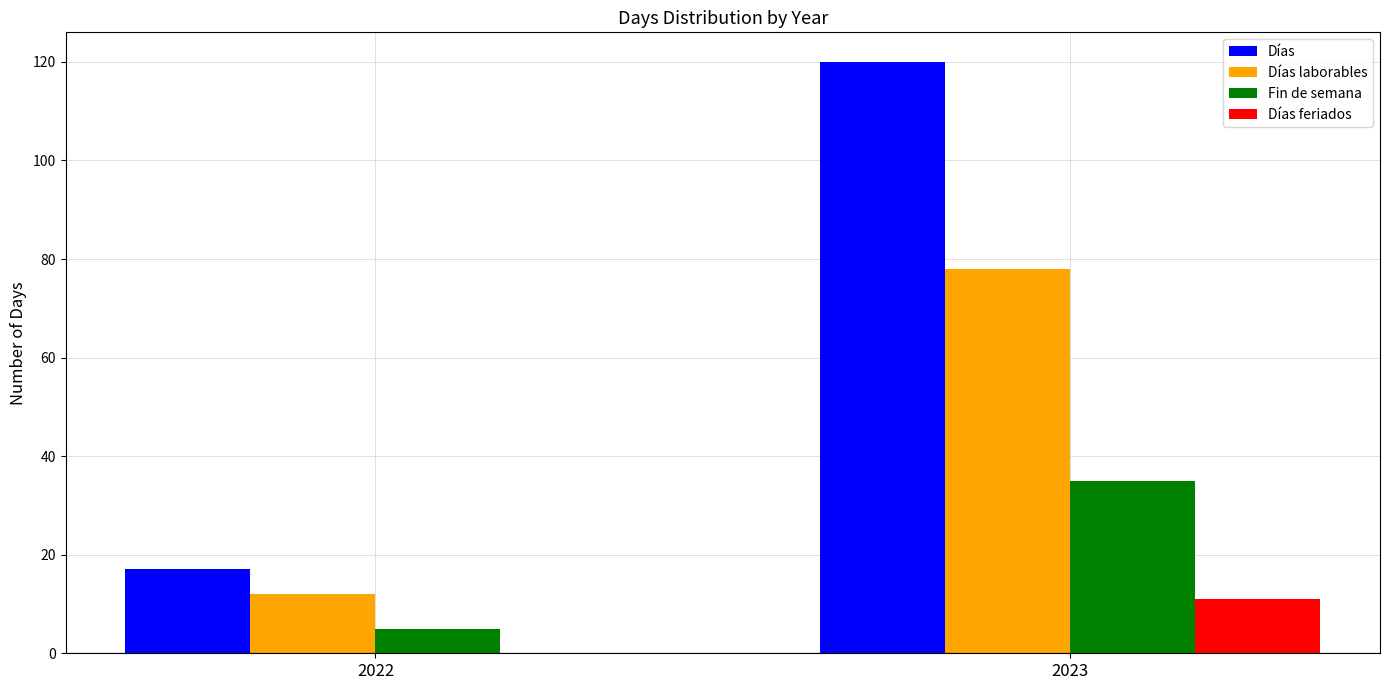

What is the approximate value of Días feriados at 2023, to the nearest 10?

10